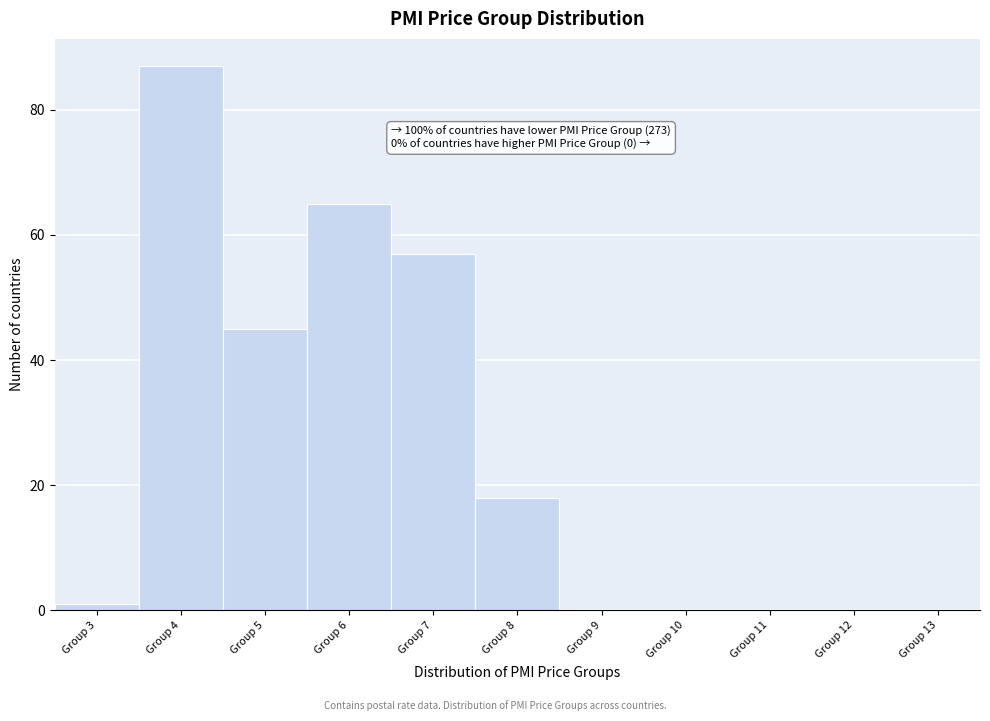

Reading left to right, extract all data points from this chart.

Group 3=1	Group 4=87	Group 5=45	Group 6=65	Group 7=57	Group 8=18	Group 9=0	Group 10=0	Group 11=0	Group 12=0	Group 13=0